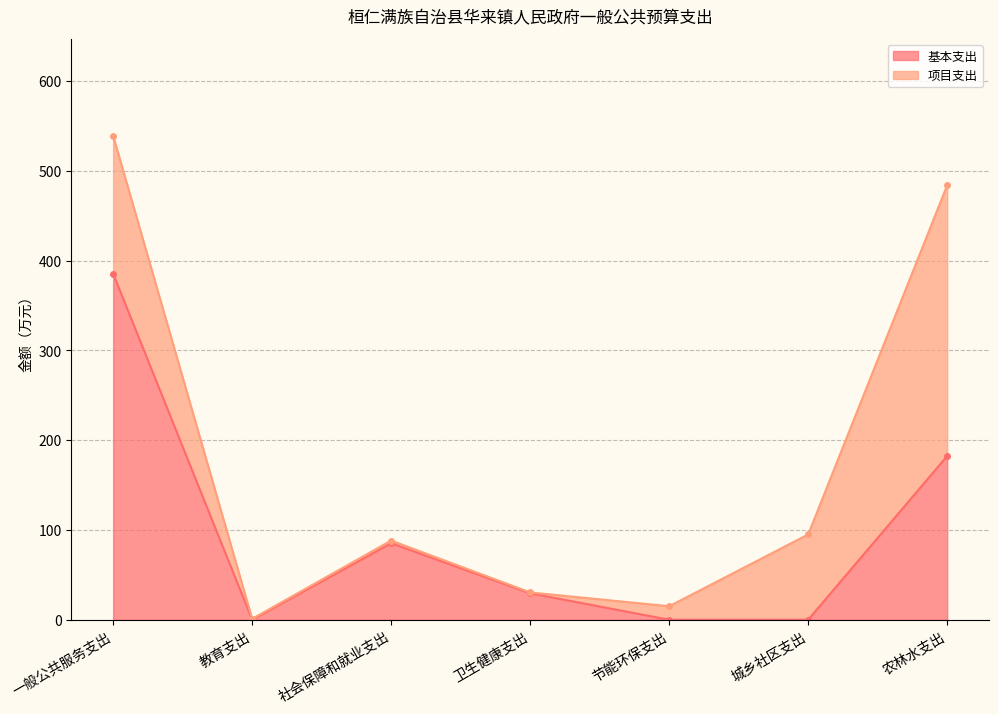

How many interior local peaks (higher than both neighbors) does the data have?

1